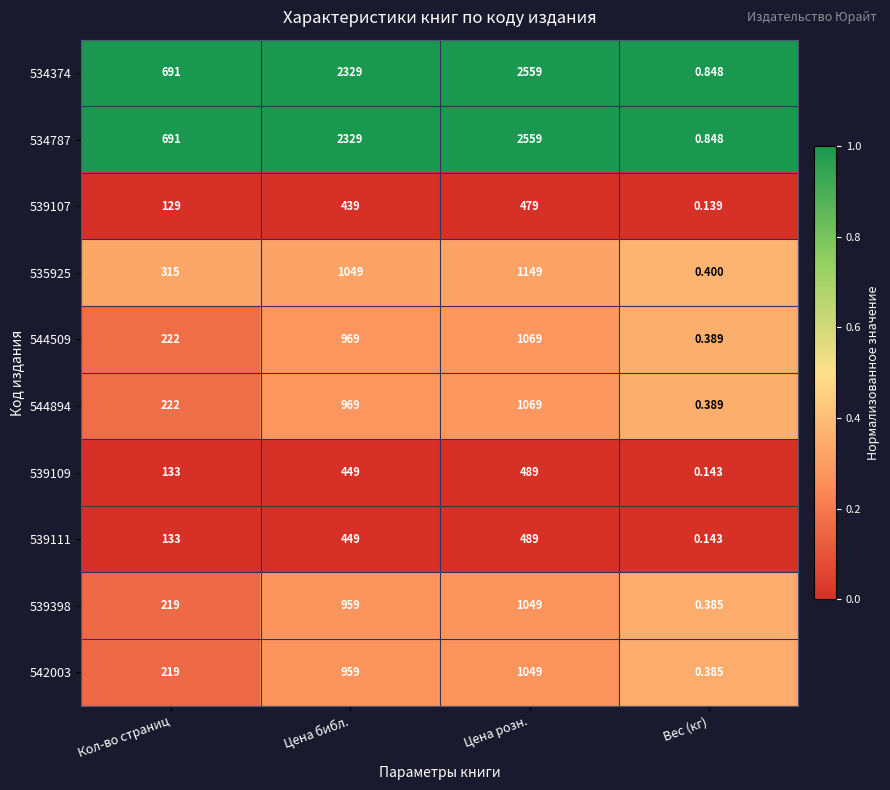

Where is 539107 nearest to the value 239?

Кол-во страниц